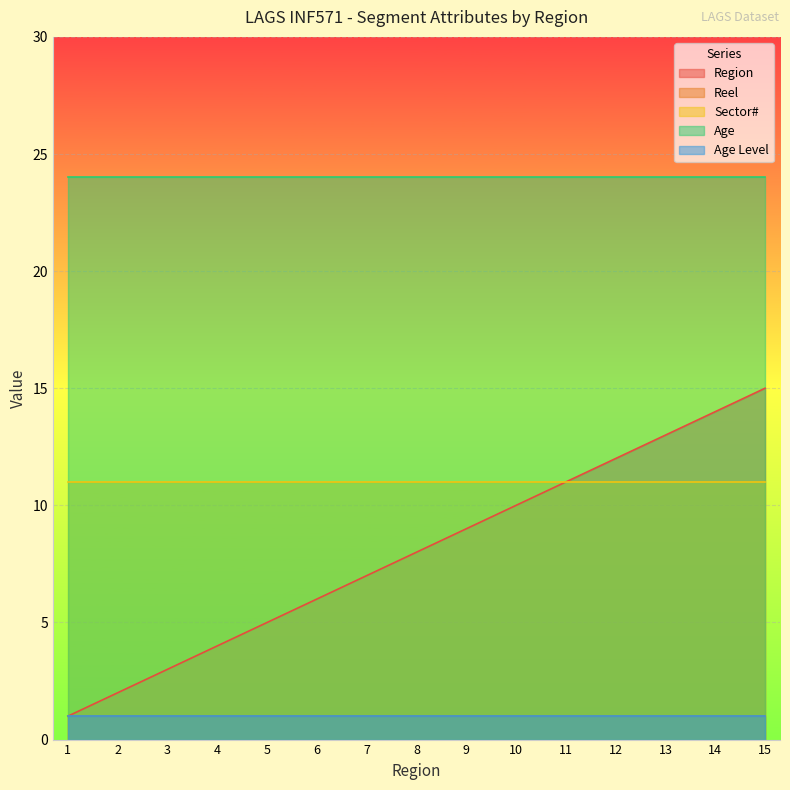

Reading left to right, what are all the values shown in this chart?

Region: 1	2	3	4	5	6	7	8	9	10	11	12	13	14	15
Reel: 1	1	1	1	1	1	1	1	1	1	1	1	1	1	1
Sector#: 11	11	11	11	11	11	11	11	11	11	11	11	11	11	11
Age: 24	24	24	24	24	24	24	24	24	24	24	24	24	24	24
Age Level: 1	1	1	1	1	1	1	1	1	1	1	1	1	1	1